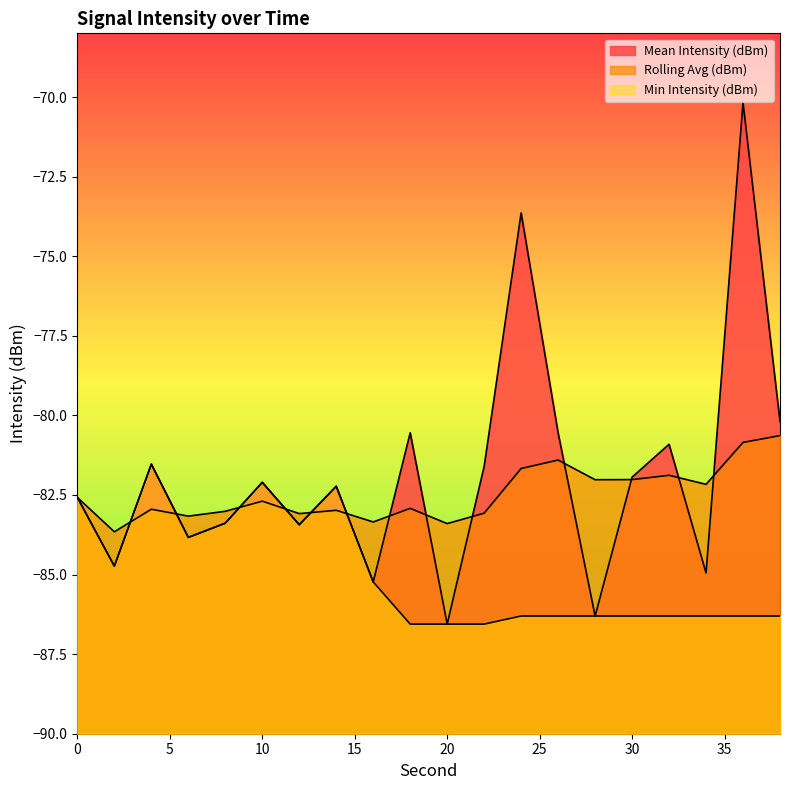

How many data points in Mean Intensity (dBm) are less than -82?

11